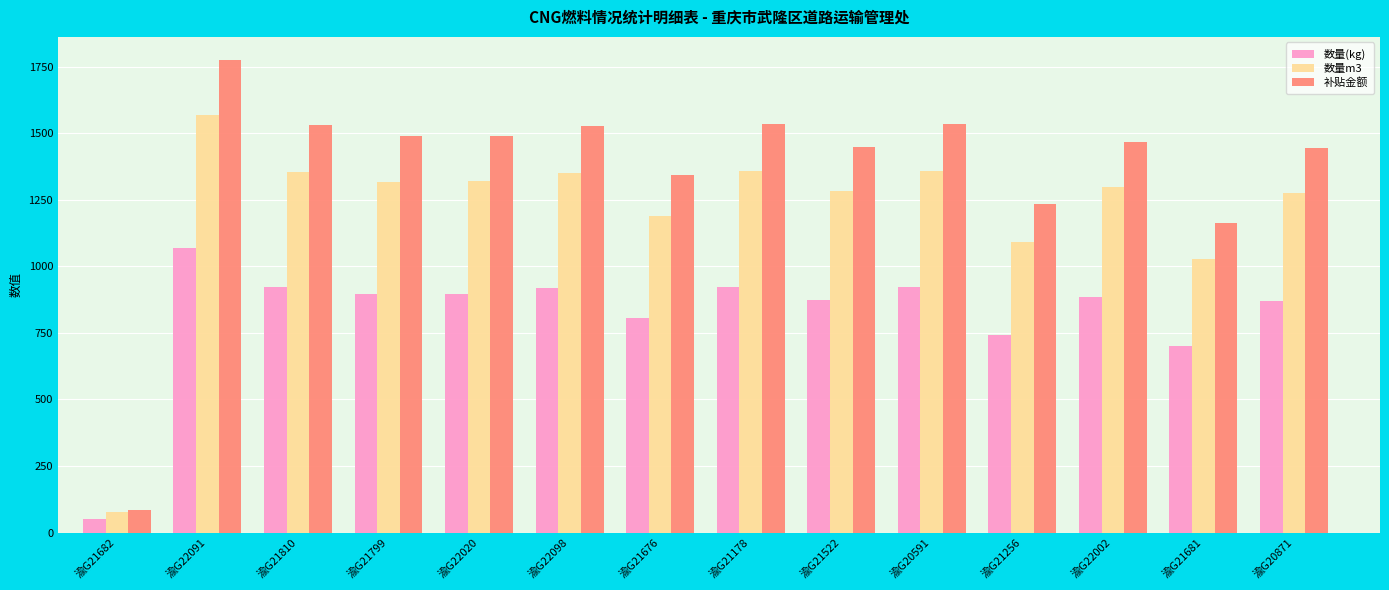

What is the value of the 补贴金额 bar at the 6th from the left?

1525.8